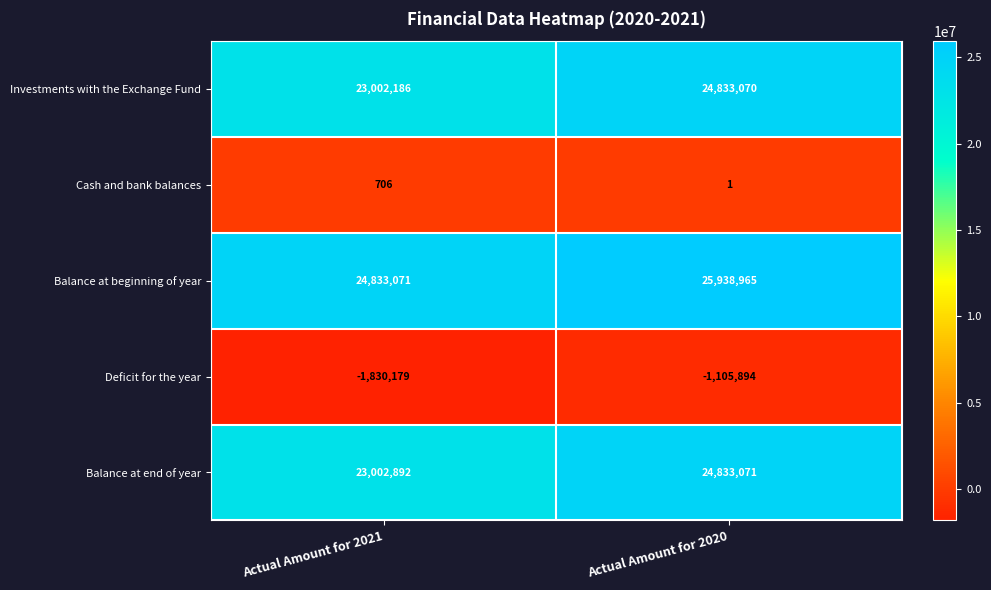

What is the difference between the Cash and bank balances values at Actual Amount for 2020 and Actual Amount for 2021?

705